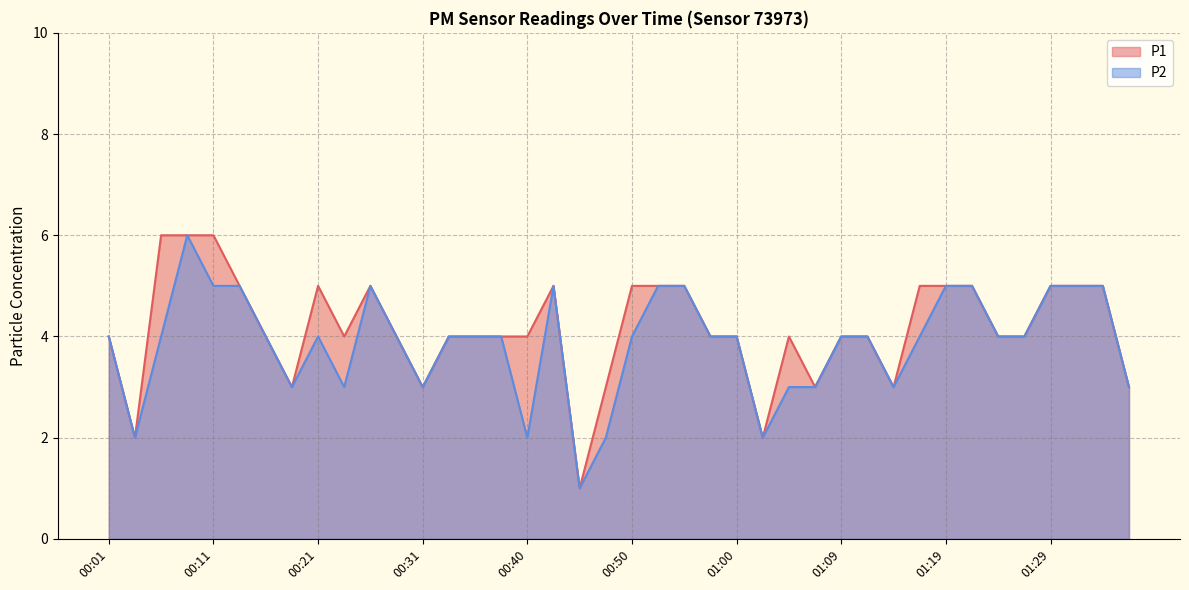

In P1, how many points are lower than both neighbors (excluding endpoints)?

8